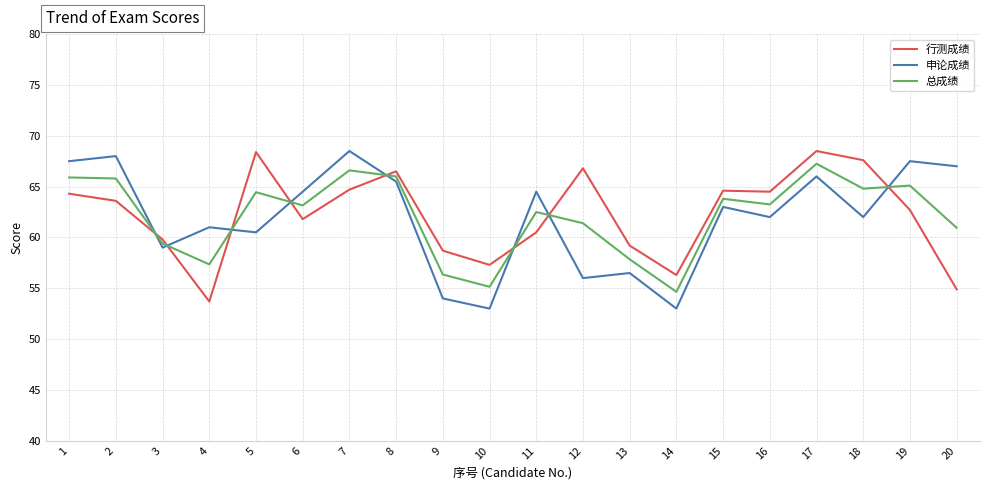

After their last crossing, which series has the higher values: 行测成绩 or 申论成绩?

申论成绩